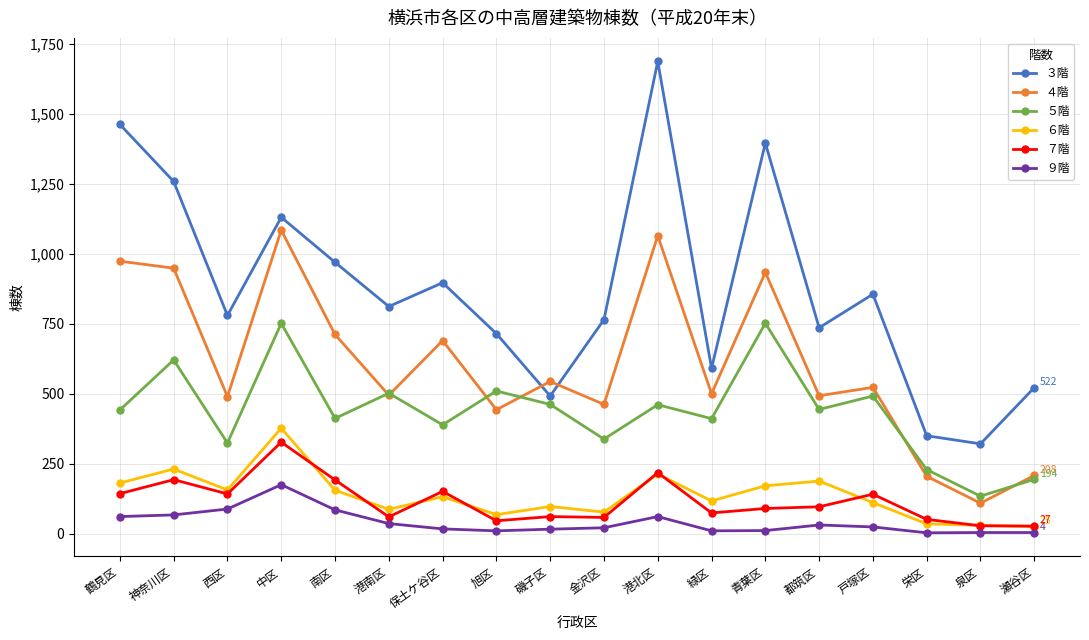

Is this an area chart (filled region under the line)?

No